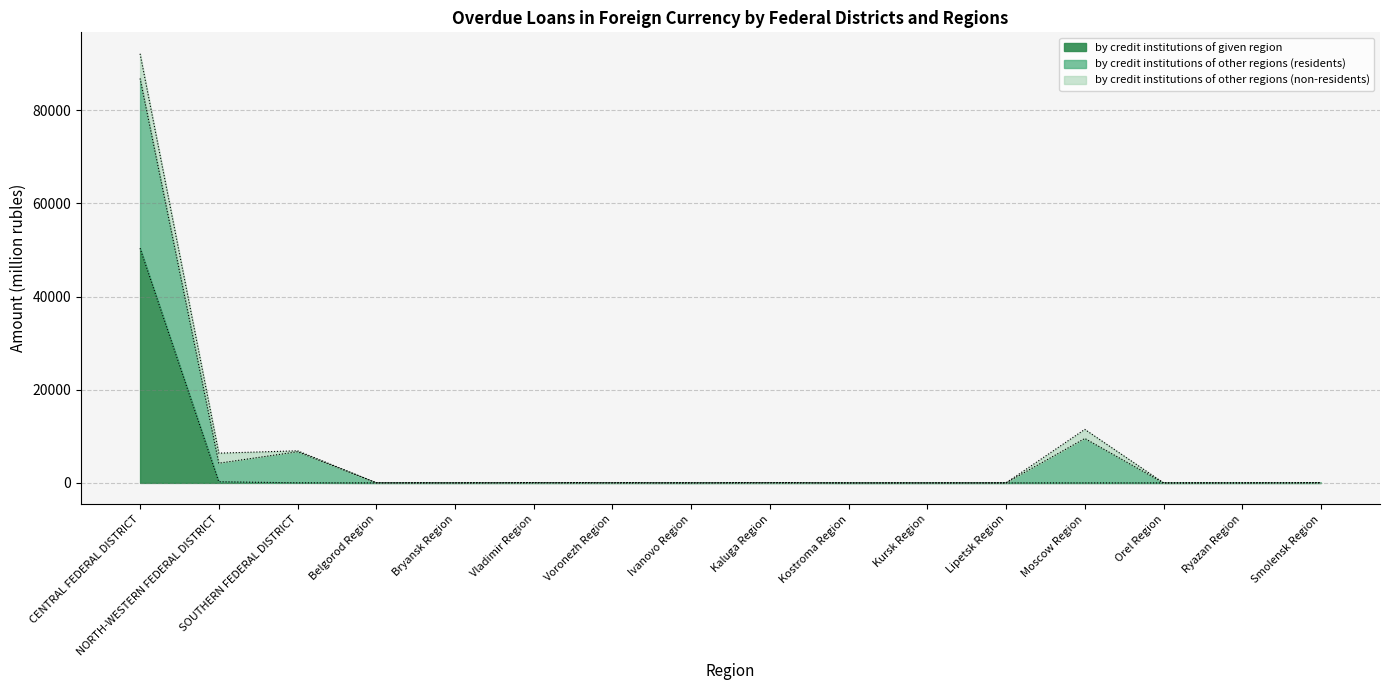

Where is the first local minimum for by credit institutions of other regions (residents)?

NORTH-WESTERN FEDERAL DISTRICT